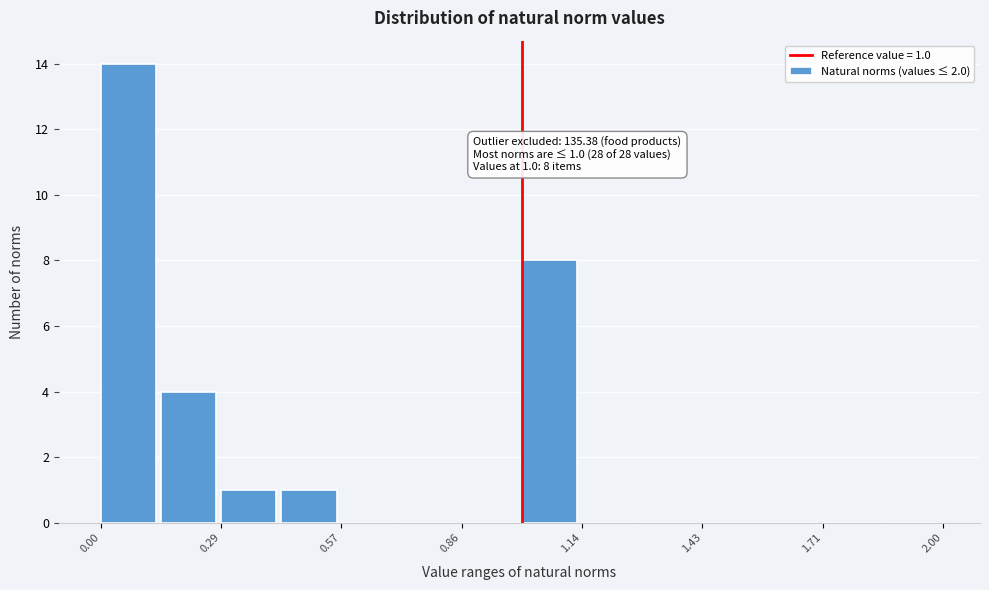

Read against the x-axis, roughly where is the centre of the tallest bar?

0.05